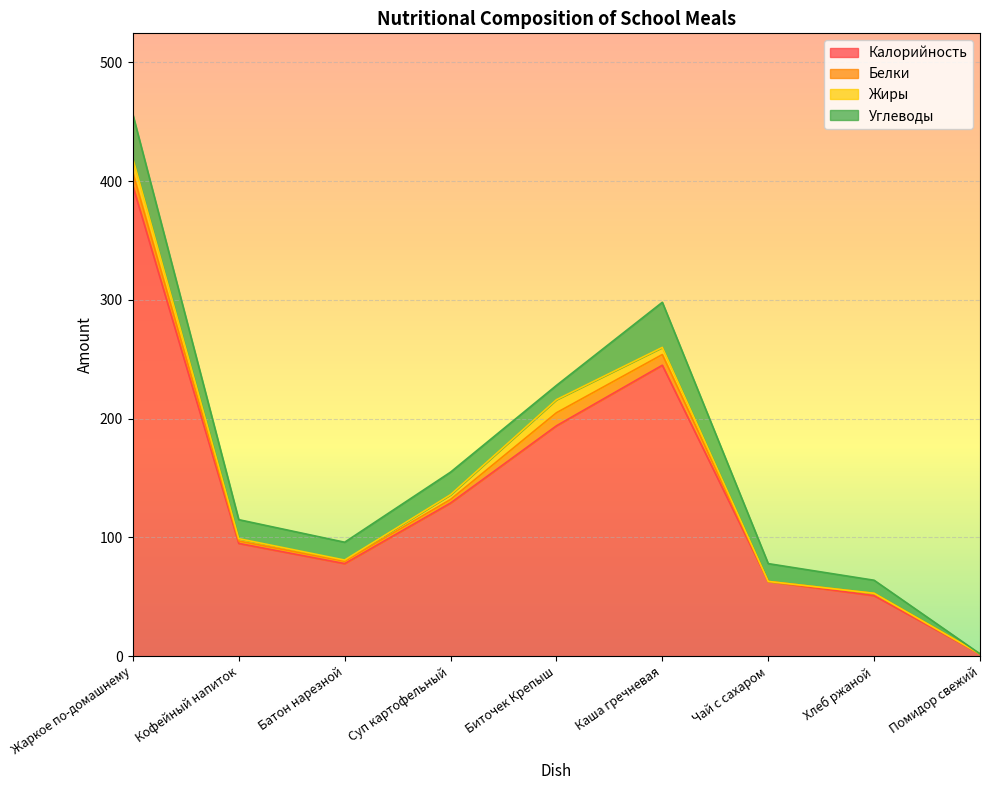

Reading left to right, transcribe all the data shown in this chart.

Калорийность: 396	95	78	129	194	245	63	51	2
Белки: 11	2	2	3	11	9	0	2	0
Жиры: 12	2	1	4	11	6	0	0	0
Углеводы: 37	16	15	19	12	38	15	11	0